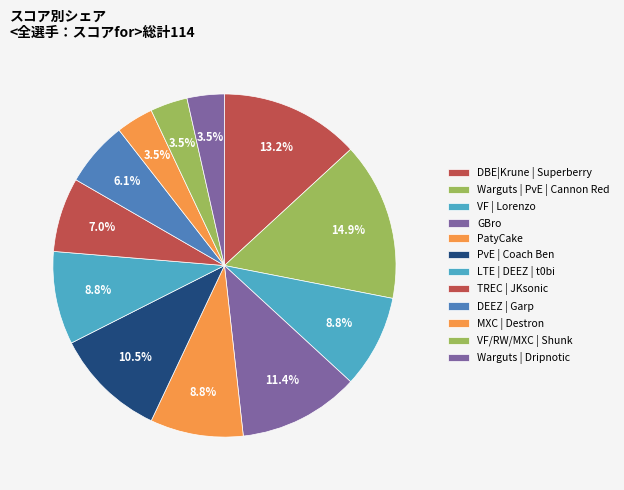

How many slices are in this pie chart?

12